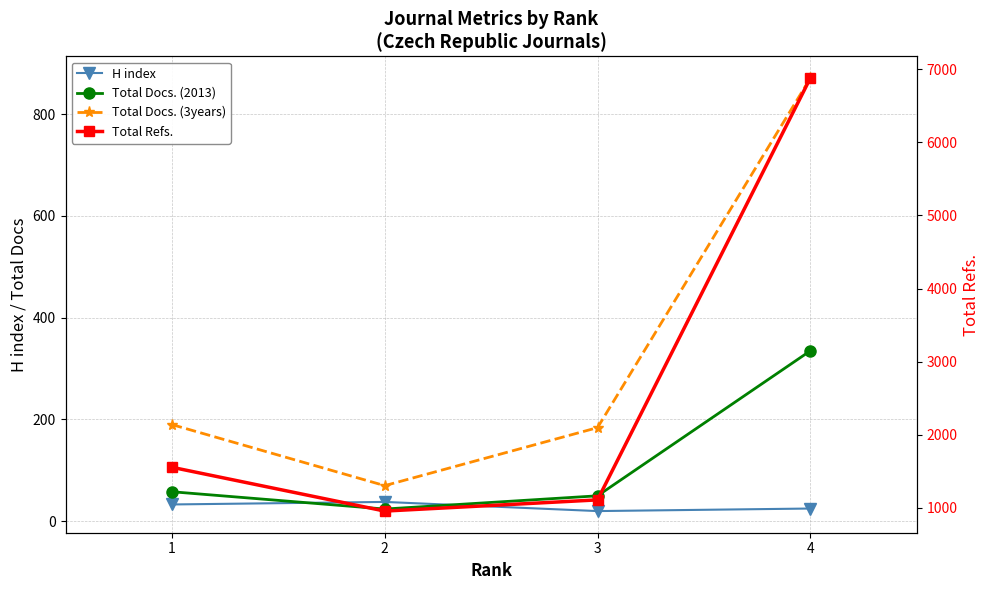

List the series in order of their peak value, lowest first.

H index, Total Docs. (2013), Total Docs. (3years), Total Refs.